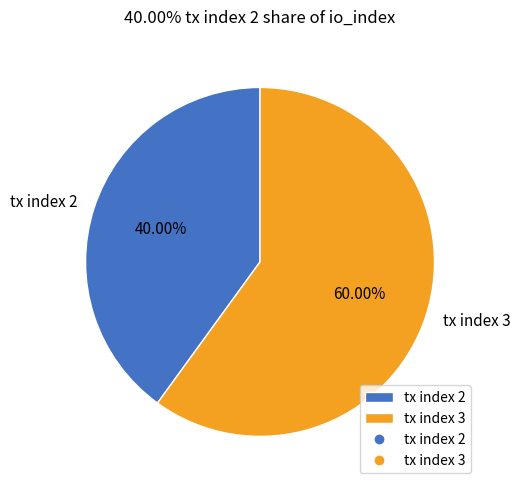

To the nearest percent, what is the difference between the largest and smallest slice percentages?

20%